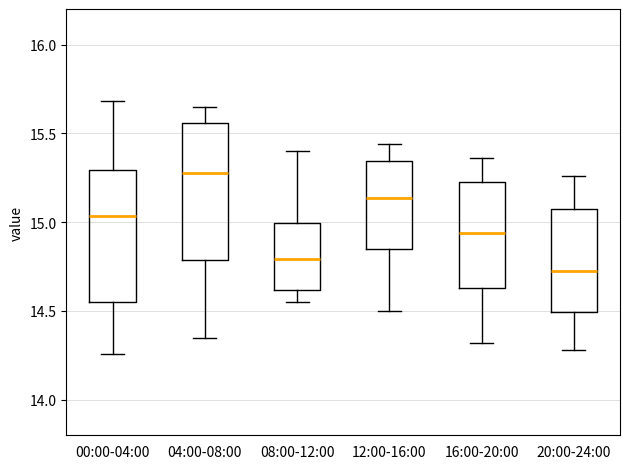

Reading left to right, read every box against the y-axis: the position of its median line, the range the box covers, and the ends of its whiskers. The values are not printed on the chart, so give them approximately, as read against the axis.

00:00-04:00: median 15.05, box 14.55 to 15.30, whiskers 14.25 to 15.70
04:00-08:00: median 15.30, box 14.80 to 15.55, whiskers 14.35 to 15.65
08:00-12:00: median 14.80, box 14.60 to 15.00, whiskers 14.55 to 15.40
12:00-16:00: median 15.15, box 14.85 to 15.35, whiskers 14.50 to 15.45
16:00-20:00: median 14.95, box 14.65 to 15.25, whiskers 14.30 to 15.35
20:00-24:00: median 14.75, box 14.50 to 15.10, whiskers 14.30 to 15.25